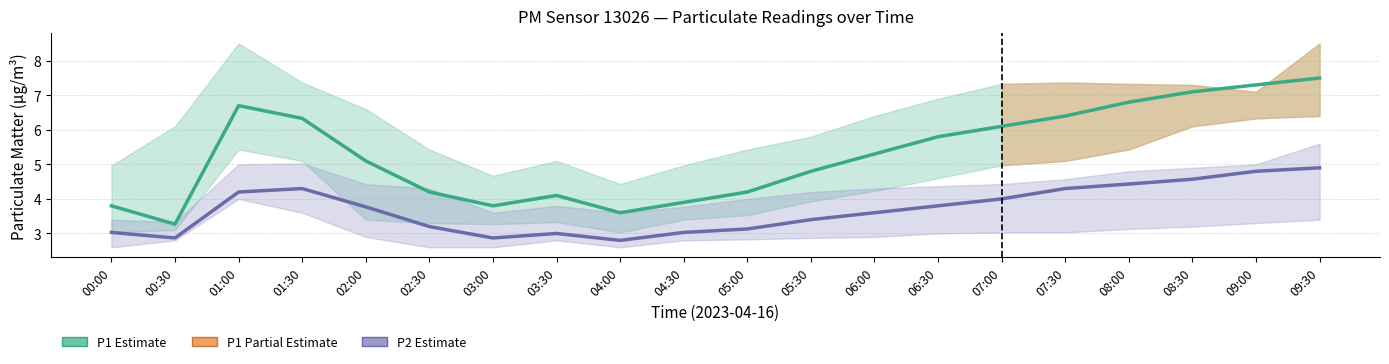

Reading right to left, list all the values displayed in this chart.

P1 (PM10): 7.5	7.3	7.1	6.8	6.4	6.1	5.8	5.3	4.8	4.2	3.9	3.6	4.1	3.8	4.2	5.1	6.3	6.7	3.3	3.8
P2 (PM2.5): 4.9	4.8	4.6	4.4	4.3	4.0	3.8	3.6	3.4	3.1	3.0	2.8	3.0	2.9	3.2	3.8	4.3	4.2	2.9	3.0